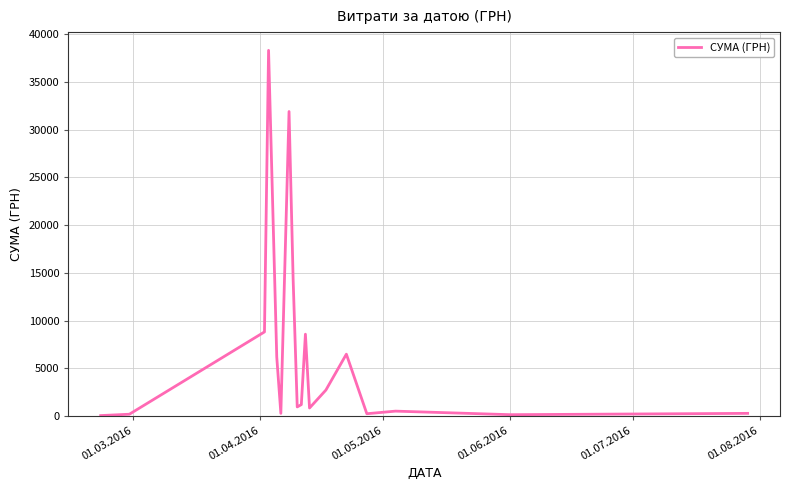

What is the maximum value shown in the chart?

38303.0